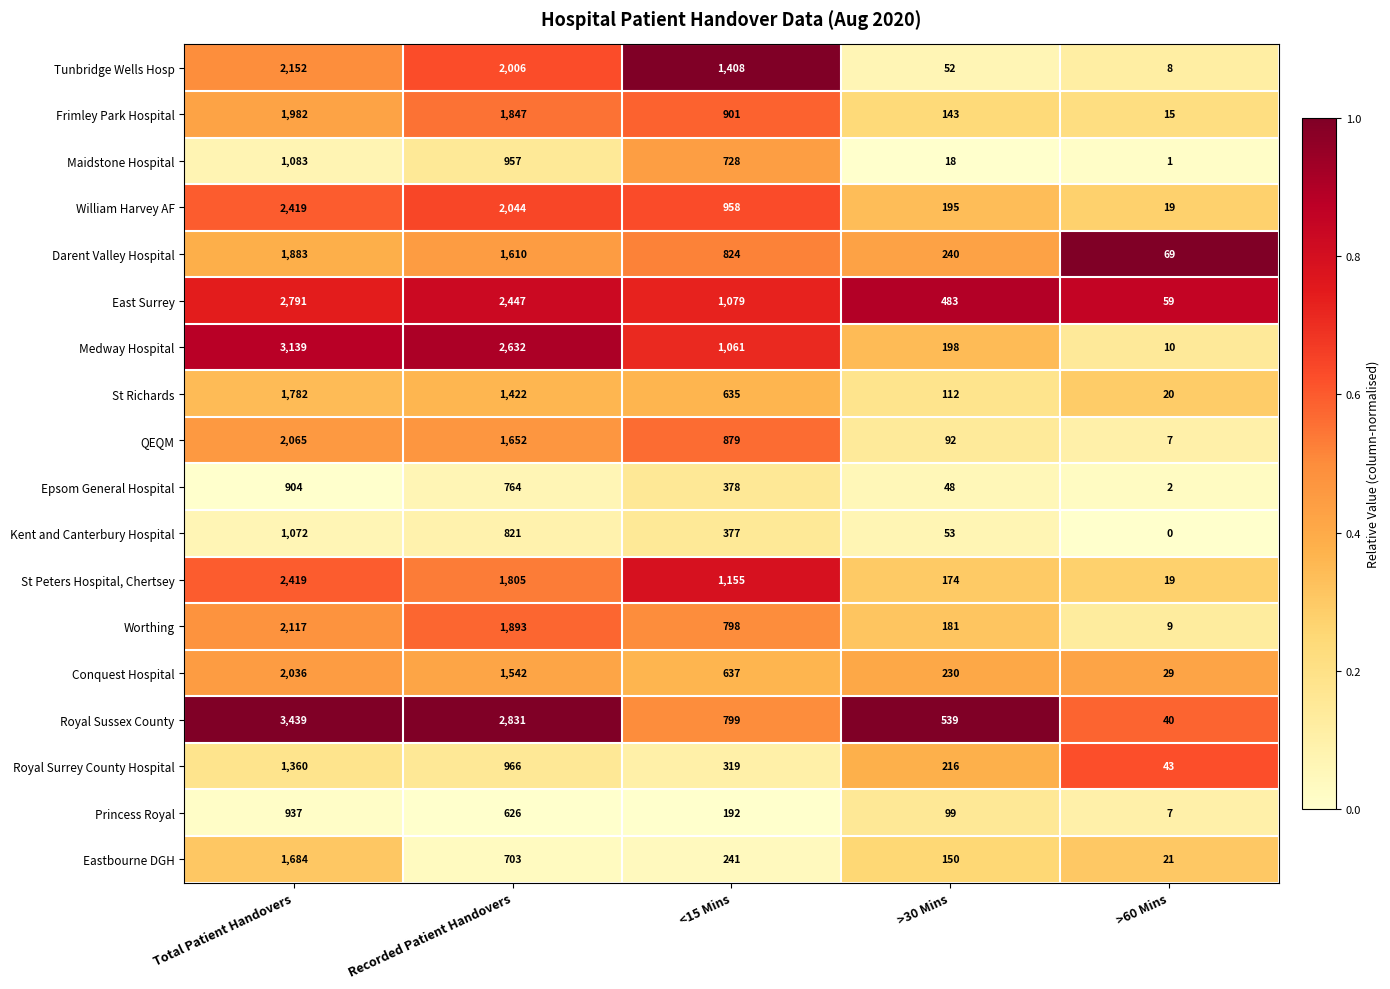

What is the difference between the maximum and minimum values in the Royal Surrey County Hospital series?

1317